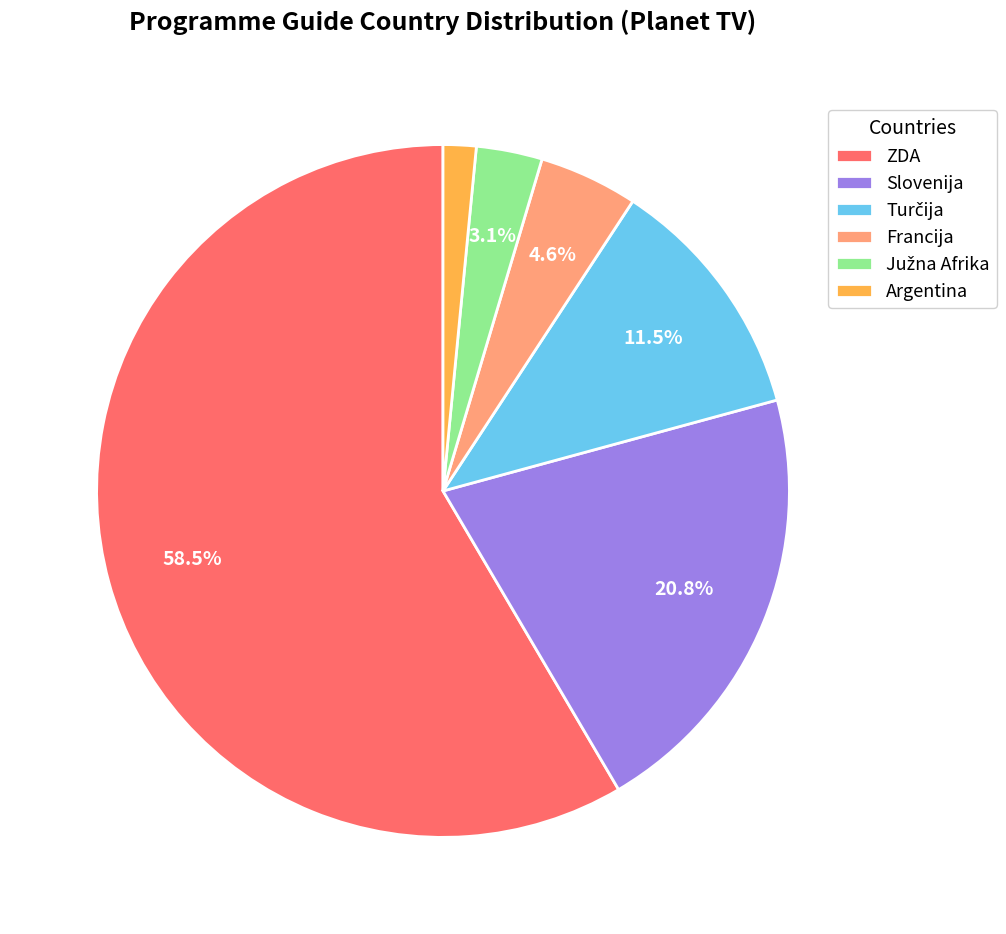

Do Argentina and Francija together represent more than half of the pie?

No